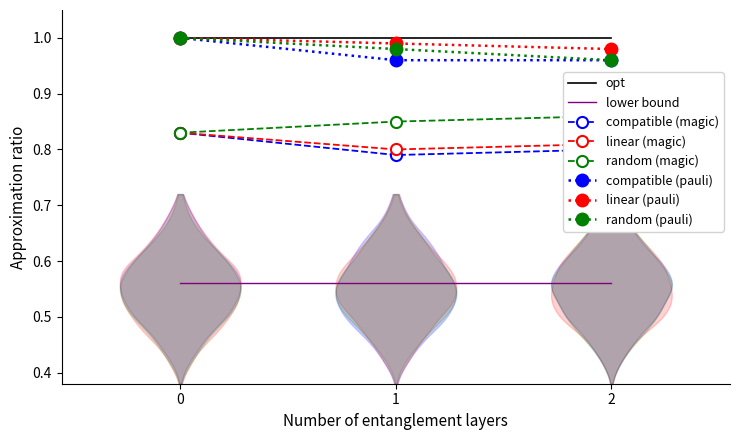

Is the value of lower bound at 1 greater than the value of opt at 1?

No